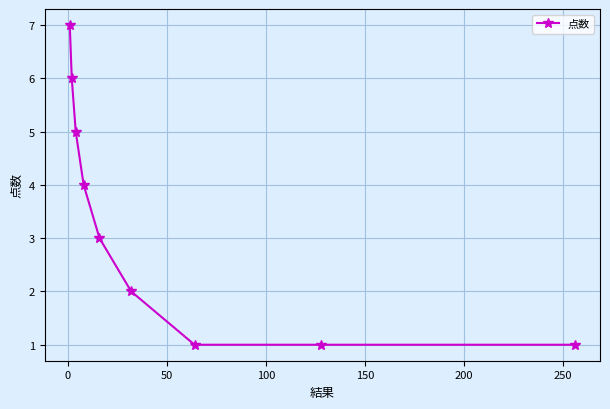

What is the greatest value displayed?

7